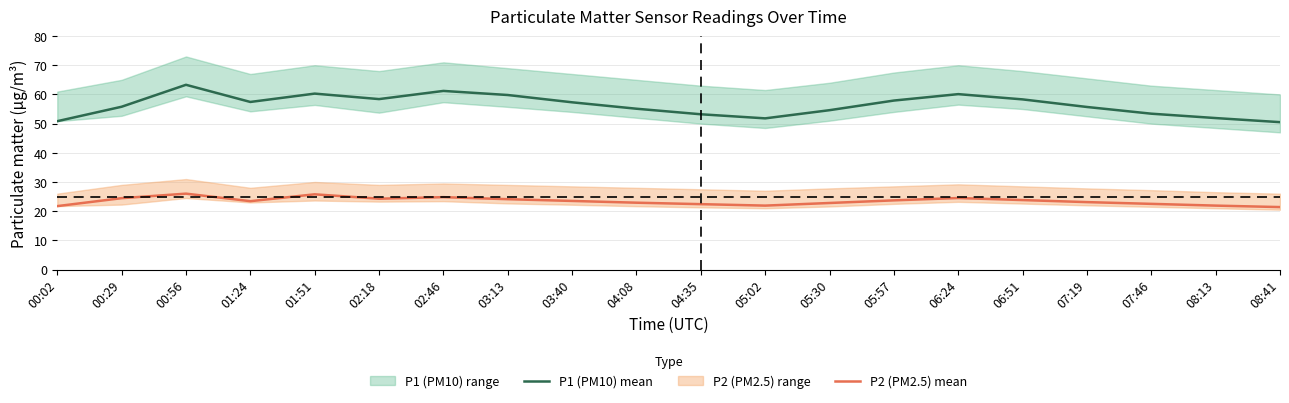

Where is the first local minimum for P2 (PM2.5) mean?

01:24